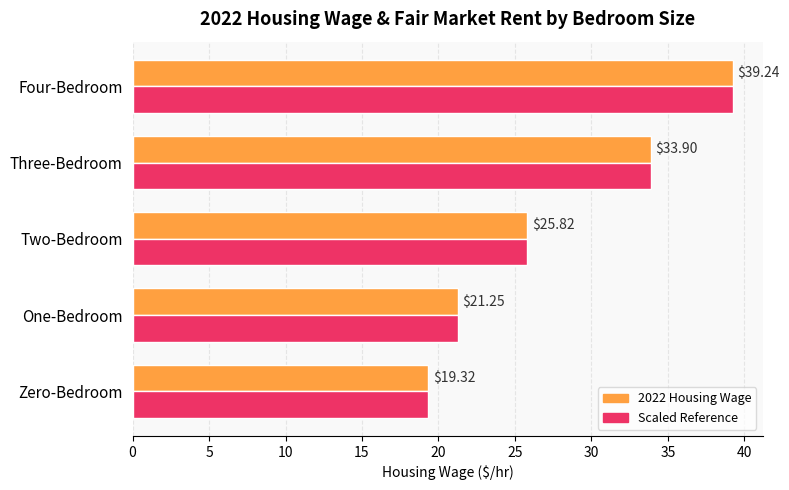

At which label is 2022 Housing Wage closest to 29?

Two-Bedroom